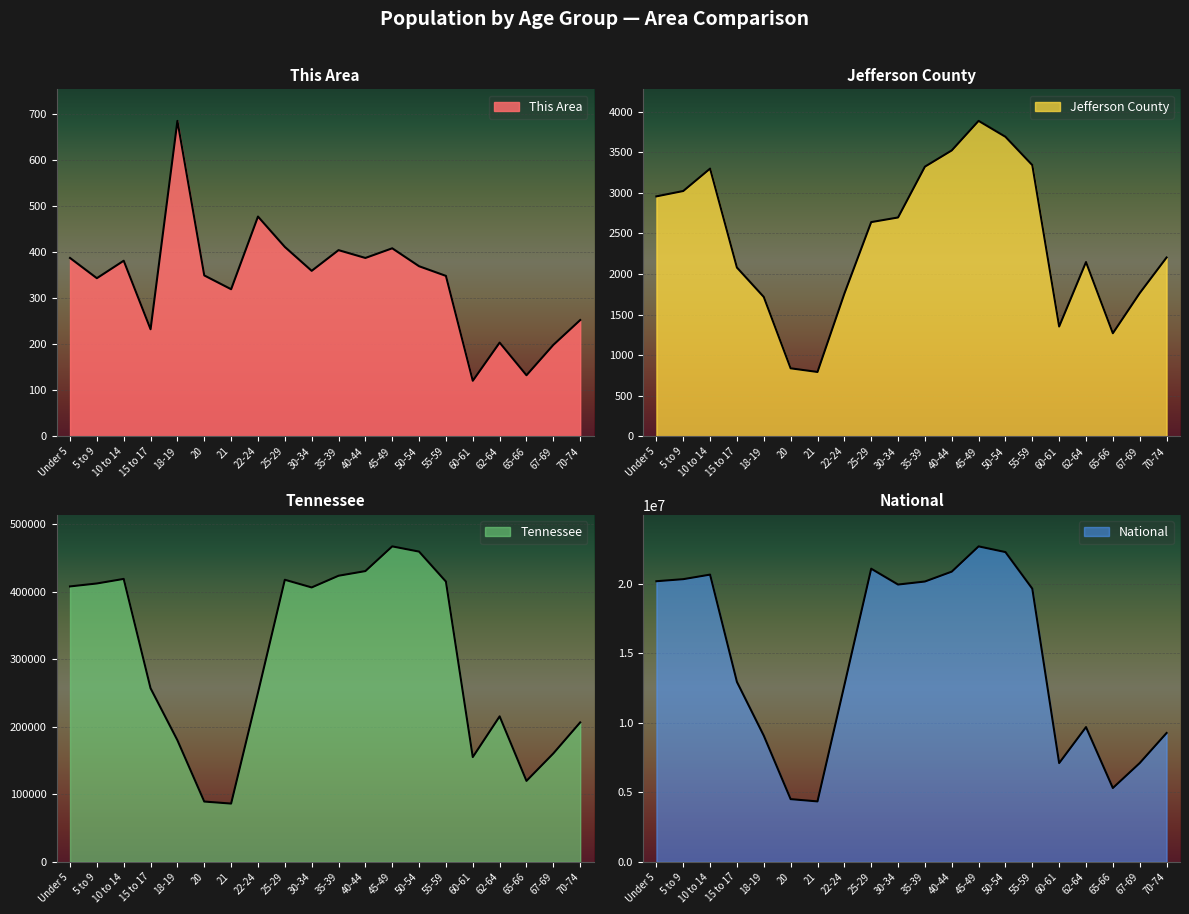

List the series in order of their peak value, highest first.

National, Tennessee, Jefferson County, This Area